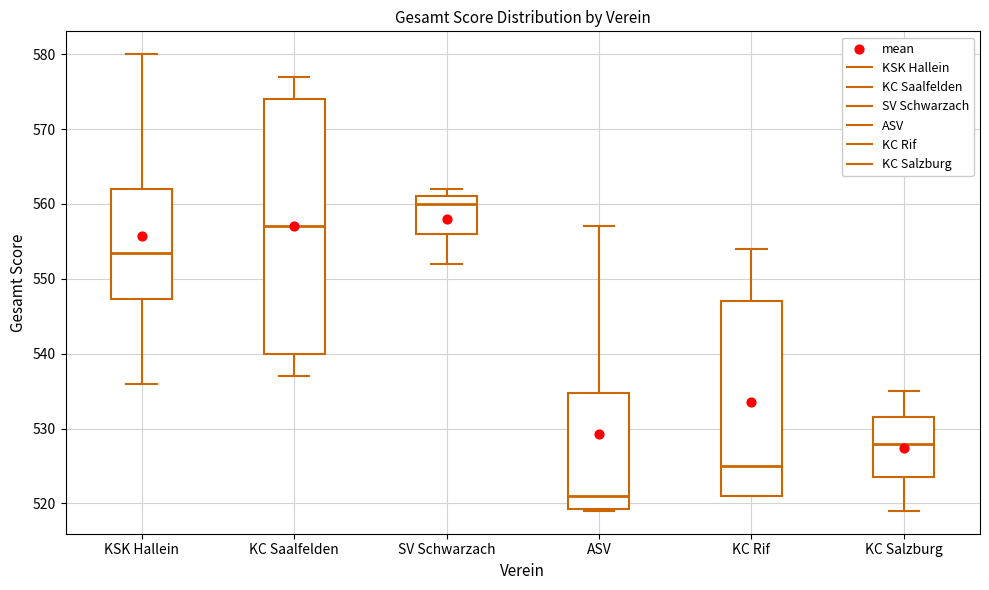

Comparing the boxes themselves (not the whiskers), which one is the tallest?

KC Saalfelden